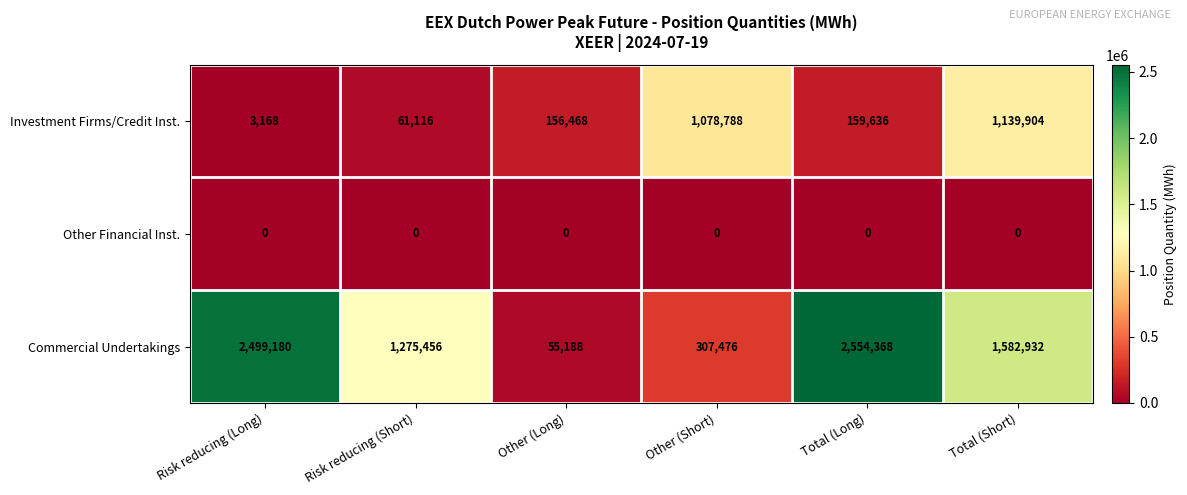

List the series in order of their peak value, highest first.

Commercial Undertakings, Investment Firms/Credit Inst., Other Financial Inst.